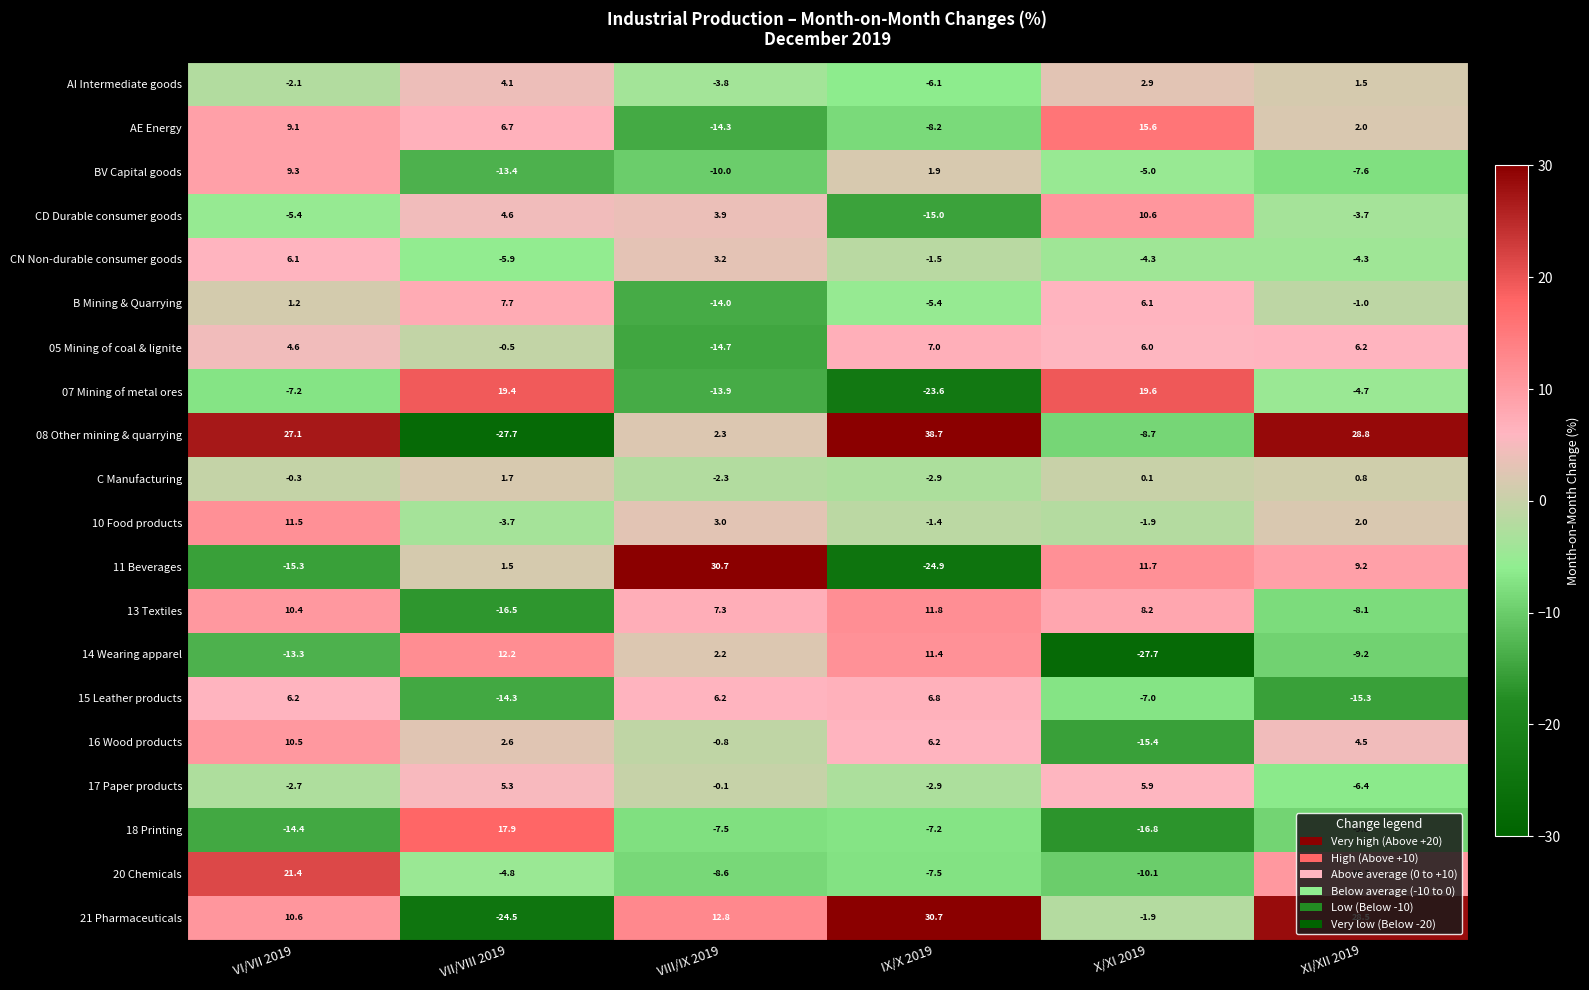

What is the difference between the highest and lowest values at X/XI 2019?

47.3